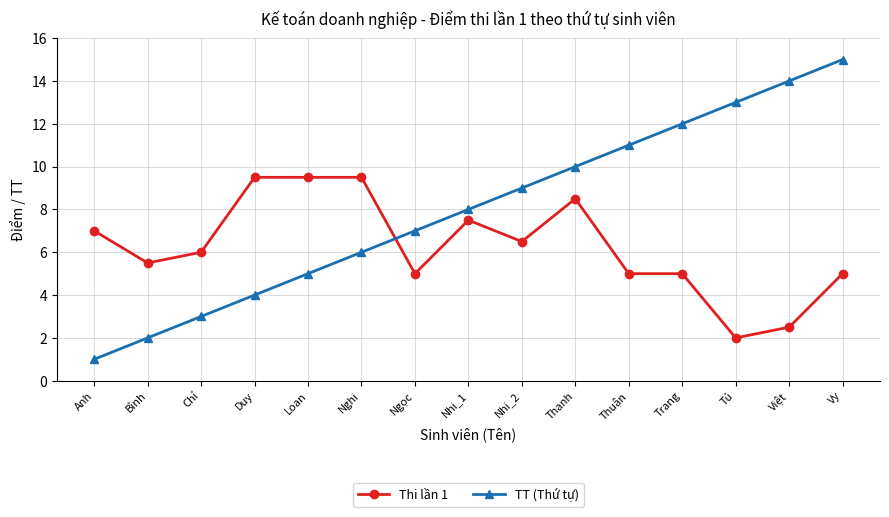

Where is the first local minimum for Thi lần 1?

Bình